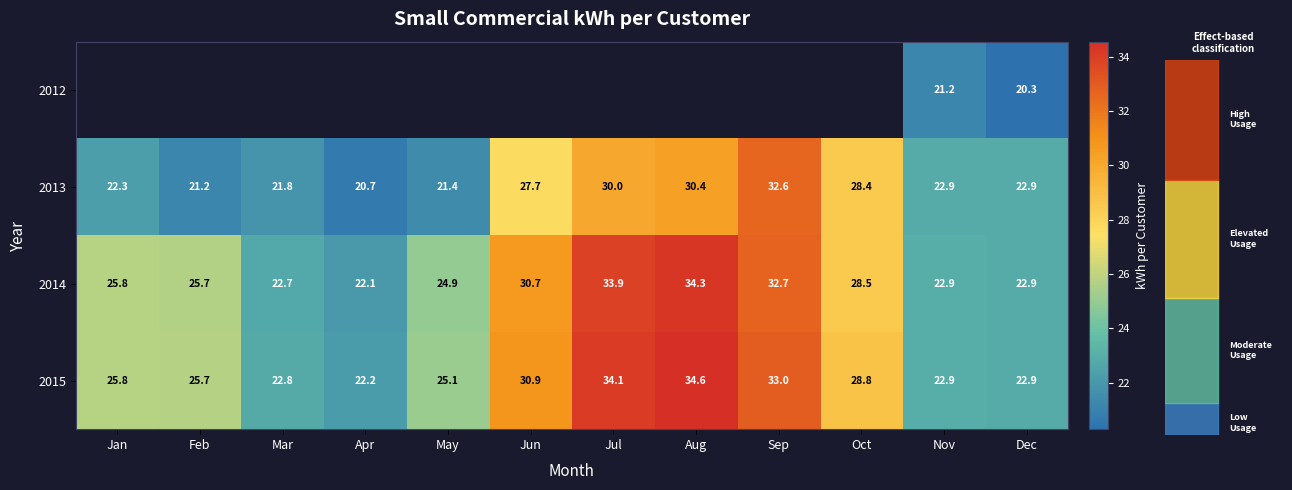

Between Jan and Oct, which is larger?

Oct